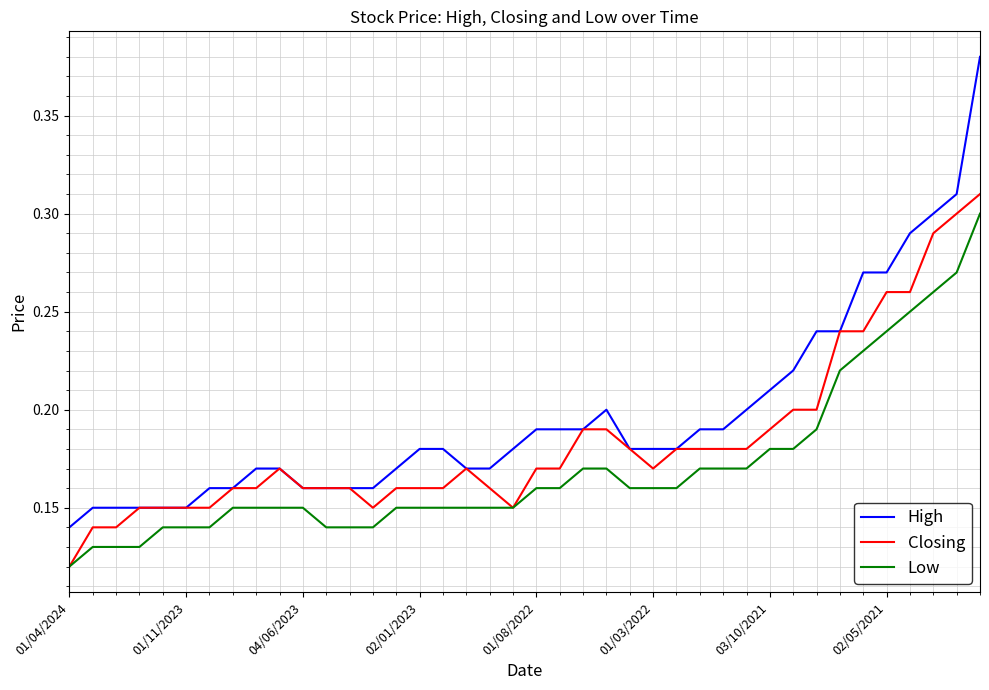

Which series has the widest spread of values?

High